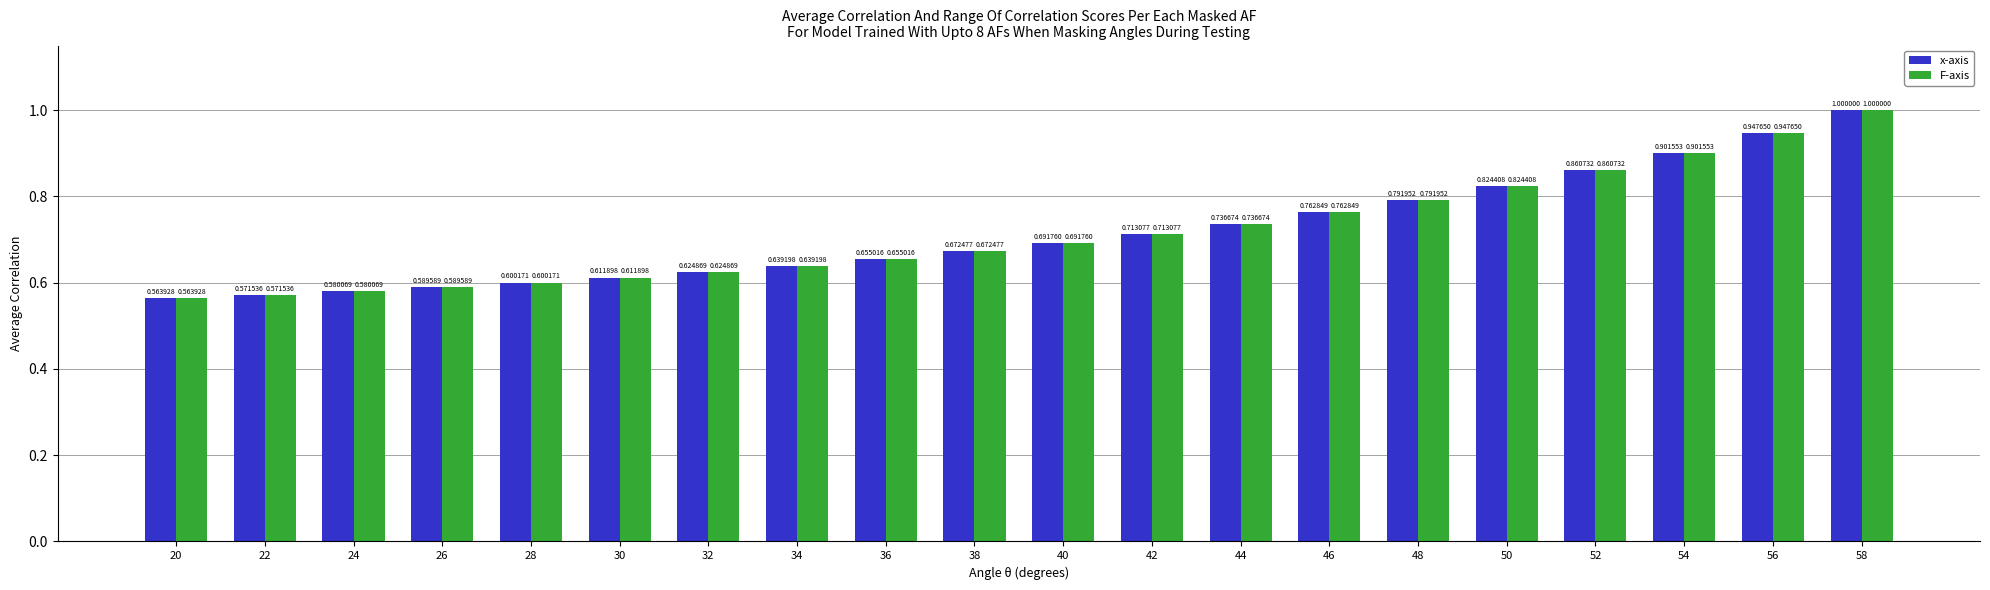

How many bars are there in each group?

2